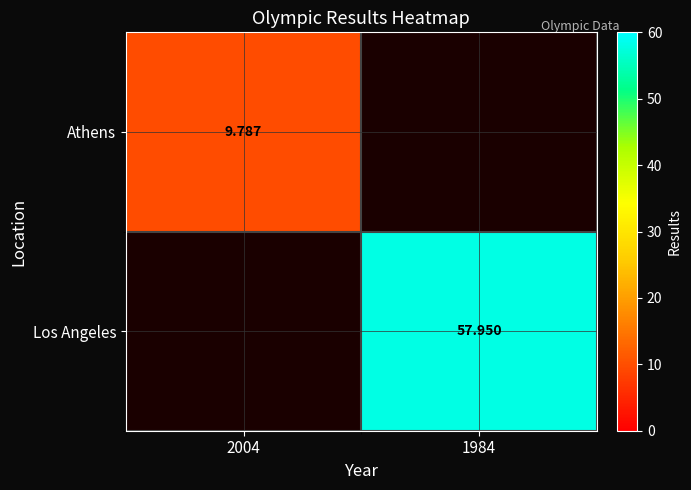

At which category does the chart reach its peak across all series?

1984